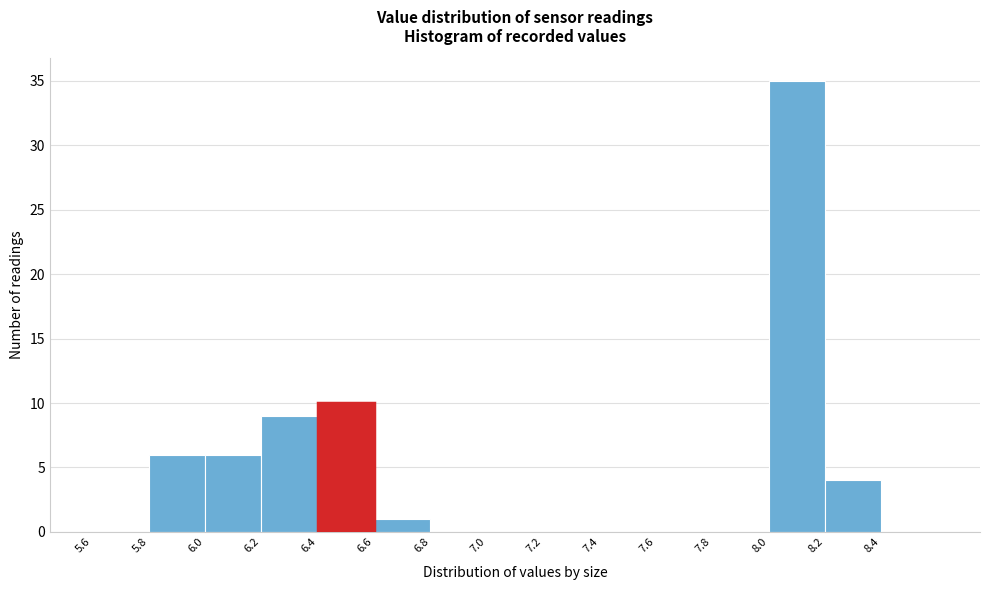

Reading left to right, list every bar in this chart as the range it spans on the x-axis followed by its height. The values are not printed on the chart, so give them approximately, as read against the axis.

5.6 to 5.8: 0
5.8 to 6.0: 6
6.0 to 6.2: 6
6.2 to 6.4: 9
6.4 to 6.6: 10
6.6 to 6.8: 1
6.8 to 7.0: 0
7.0 to 7.2: 0
7.2 to 7.4: 0
7.4 to 7.6: 0
7.6 to 7.8: 0
7.8 to 8.0: 0
8.0 to 8.2: 35
8.2 to 8.4: 4
8.4 to 8.6: 0